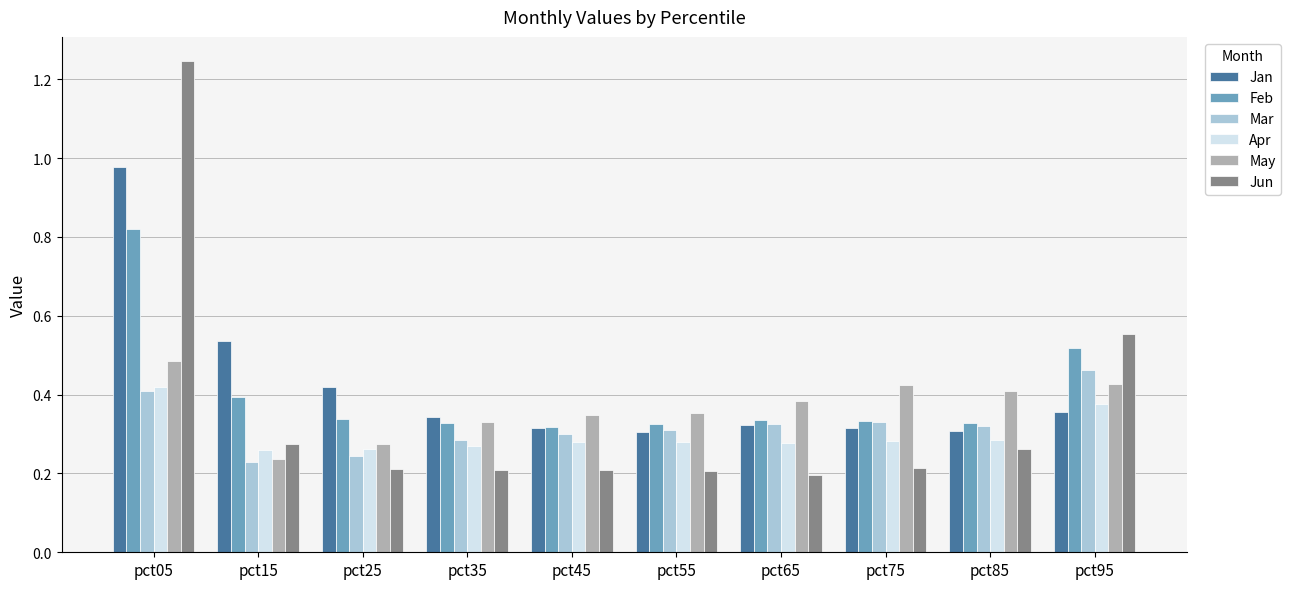

What is the sum of all May values?

3.7